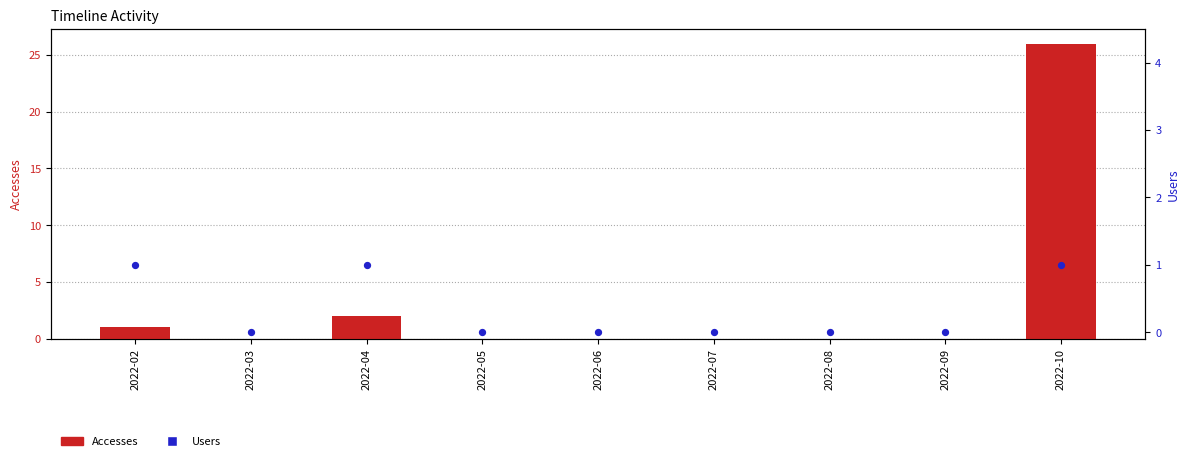

Which series has the largest Y range (max minus min)?

Accesses